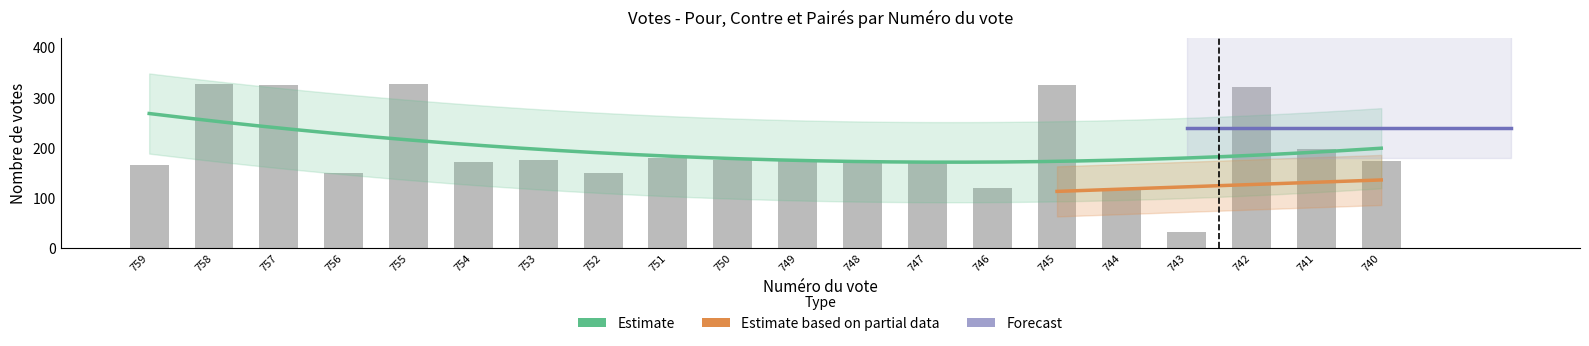

What is the total value across all series at 752?

329